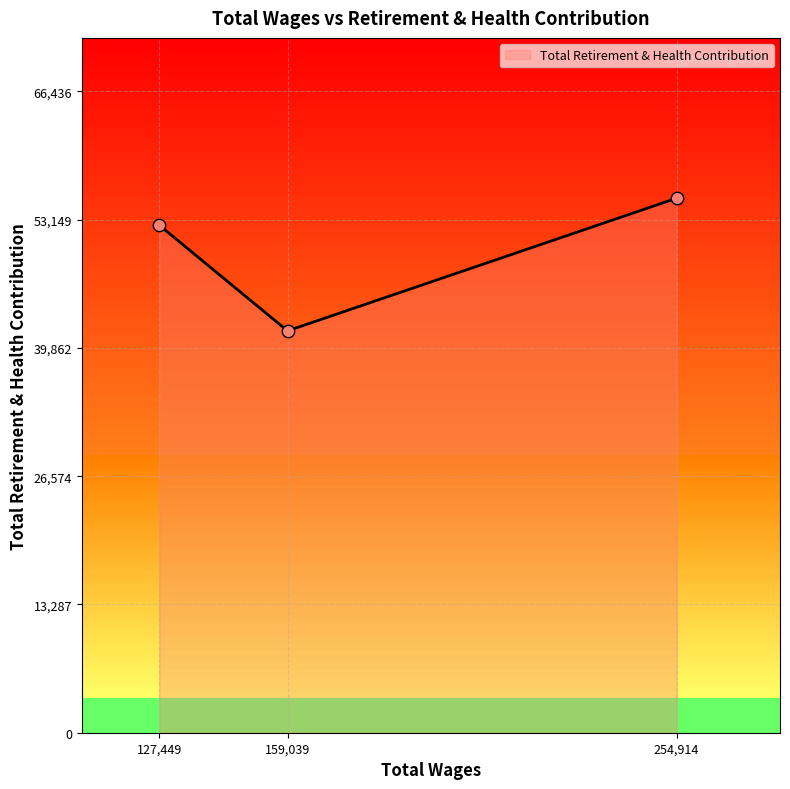

Between 254,914 and 127,449, which is larger?

254,914